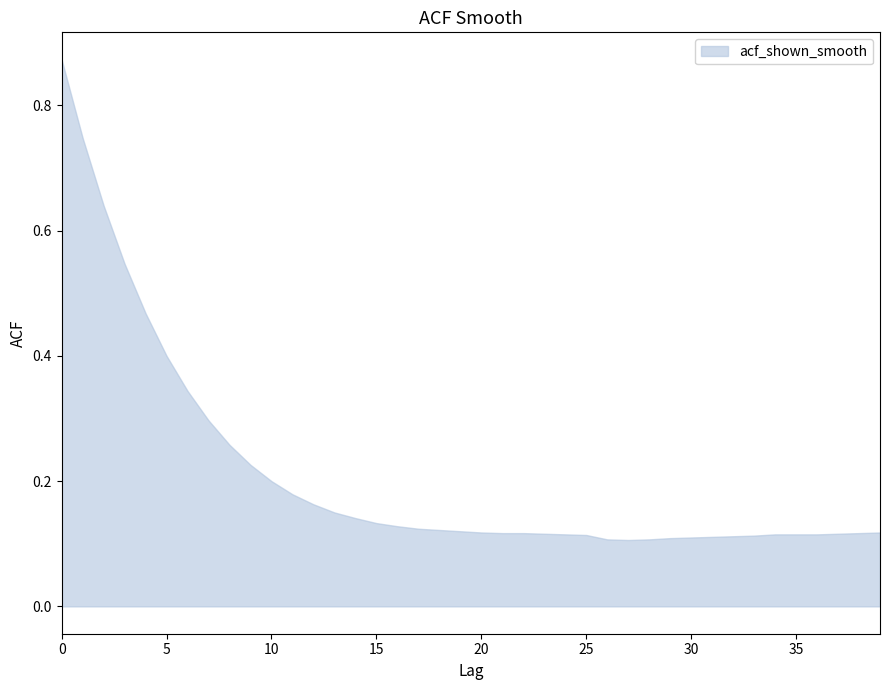

Reading right to left, transcribe all the data shown in this chart.

0.1	0.1	0.1	0.1	0.1	0.1	0.1	0.1	0.1	0.1	0.1	0.1	0.1	0.1	0.1	0.1	0.1	0.1	0.1	0.1	0.1	0.1	0.1	0.1	0.1	0.1	0.1	0.2	0.2	0.2	0.2	0.3	0.3	0.3	0.4	0.5	0.5	0.6	0.7	0.9